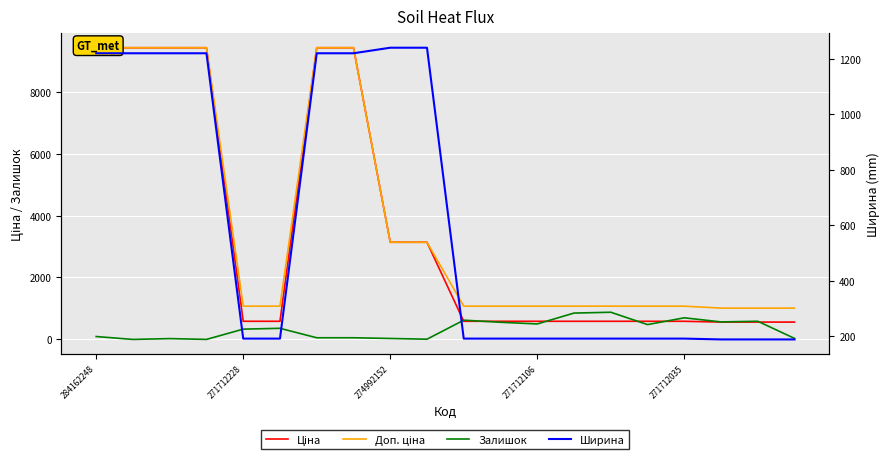

What is the lowest value of the Ширина series?

188.0